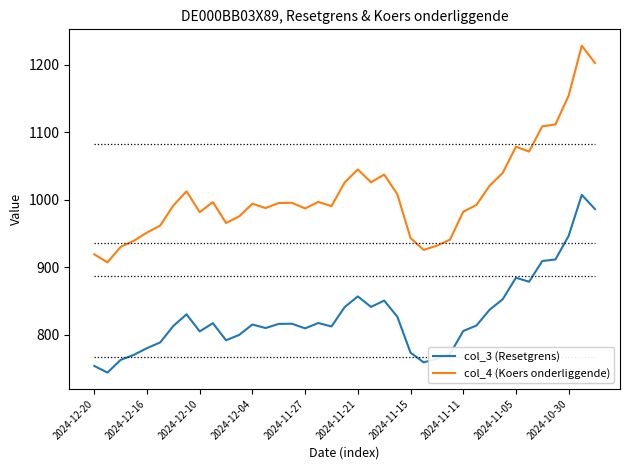

What is the greatest value displayed?

1228.3